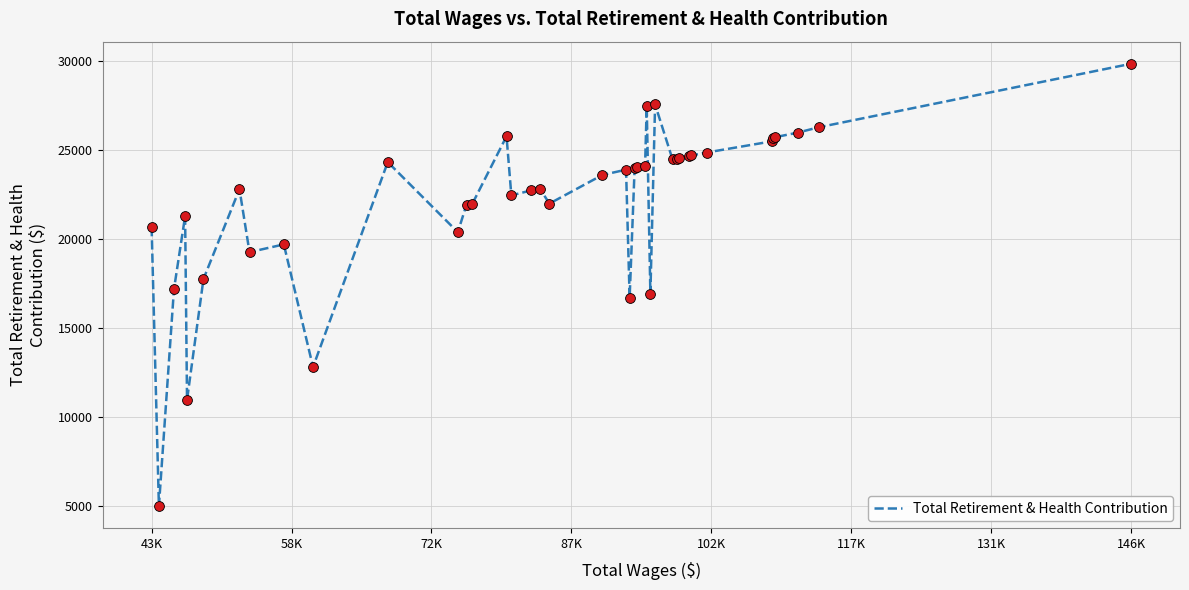

What is the greatest value displayed?

29841